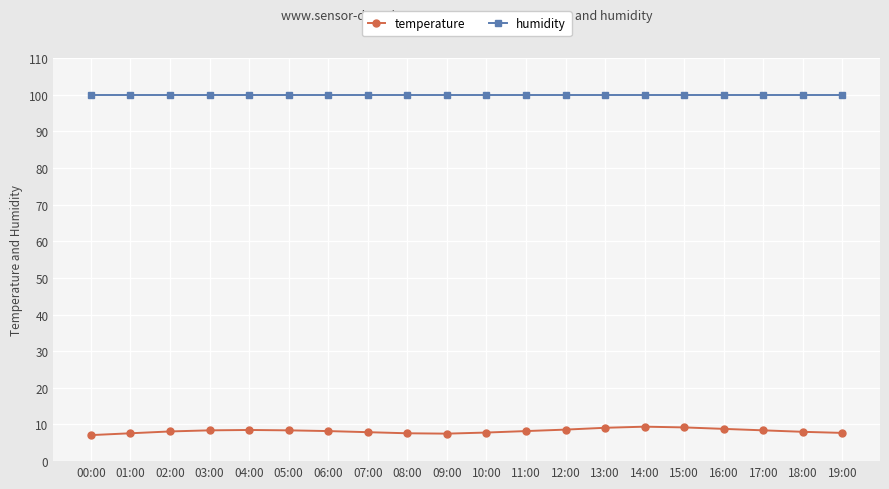

Is the value of humidity at 08:00 greater than the value of temperature at 14:00?

Yes